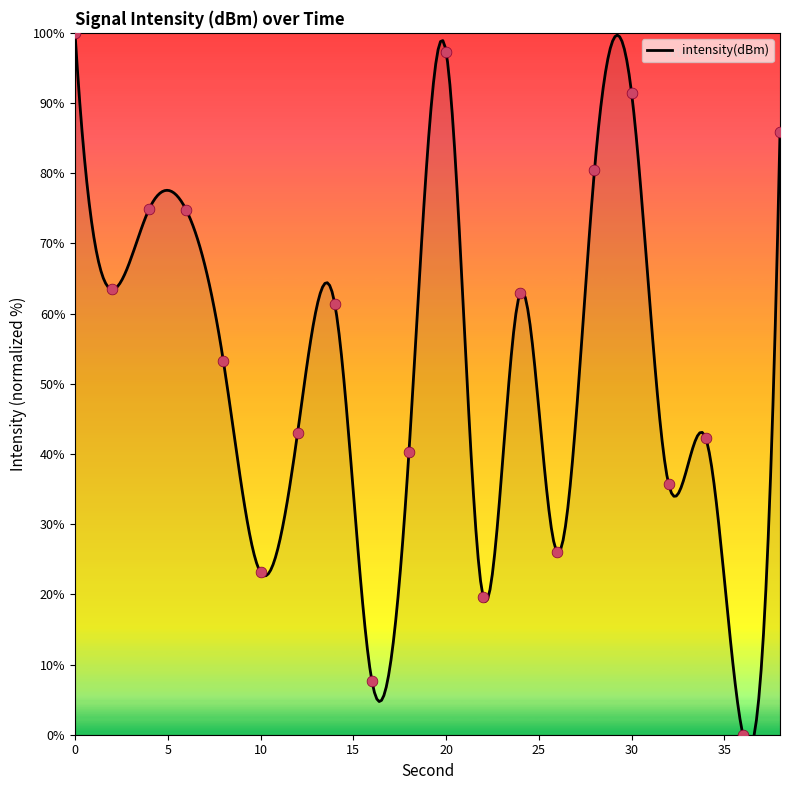

What is the ratio of the value at 28 to the value at 26?

3.1